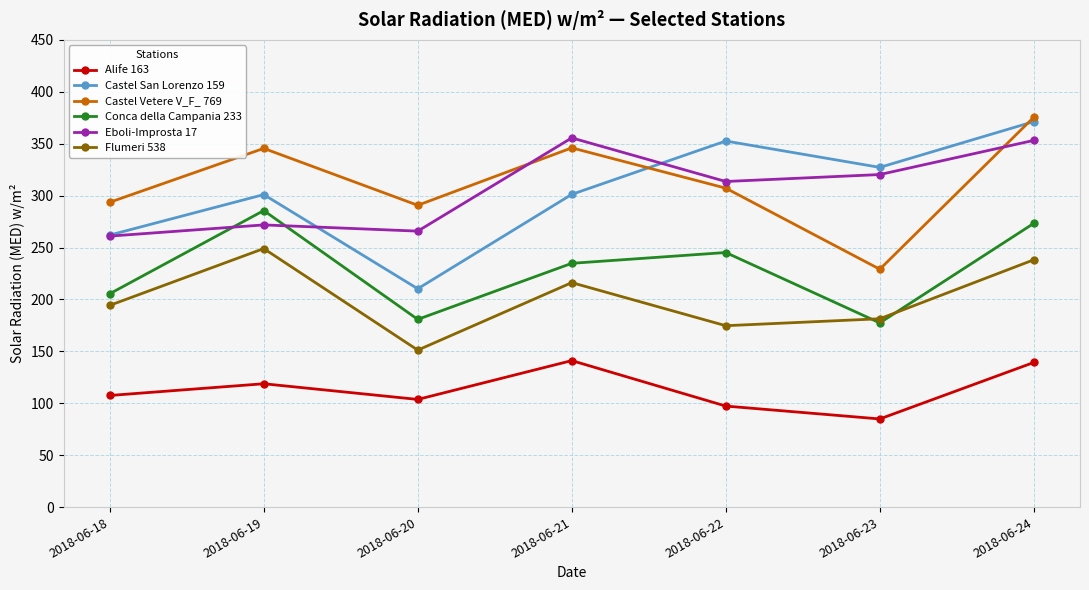

What is the highest value of the Castel San Lorenzo 159 series?

371.3